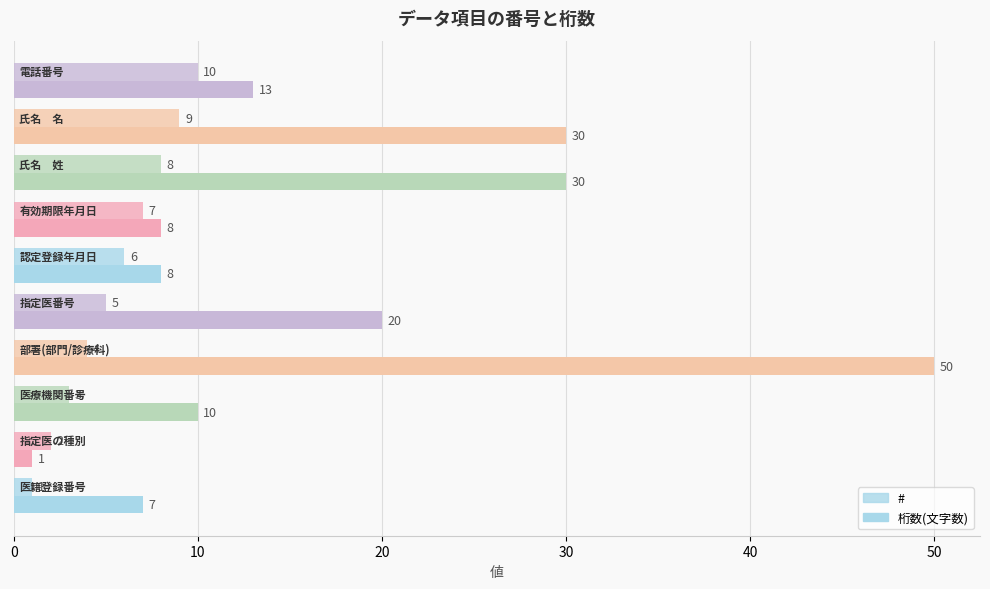

How many distinct data groups are displayed?

2